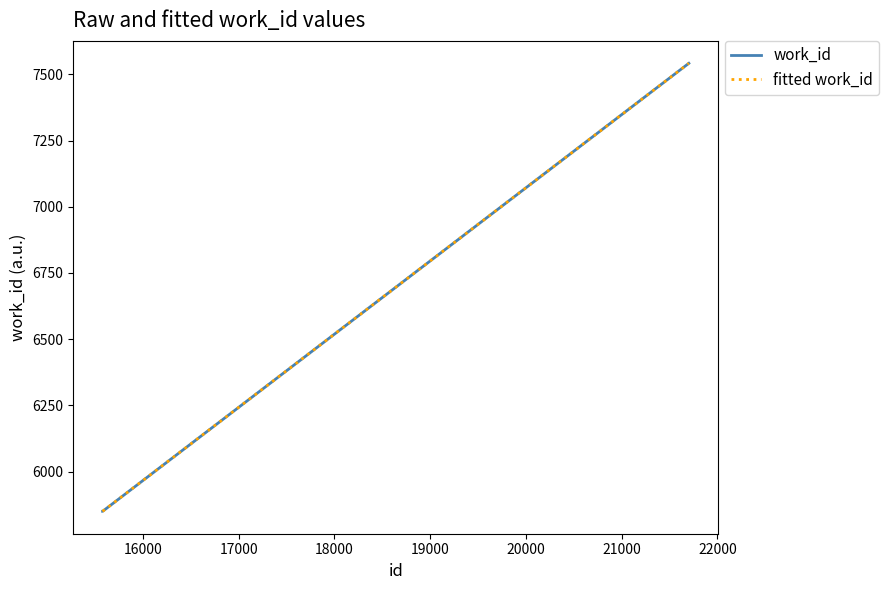

What is the sum of all fitted work_id values?

19242.0